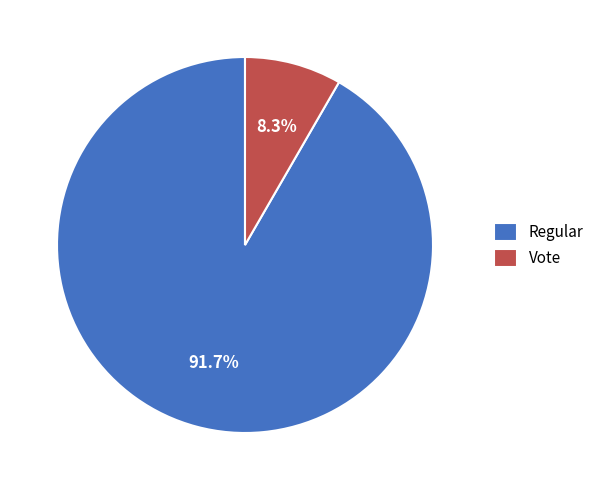

What percentage do Regular and Vote together represent?

100.0%